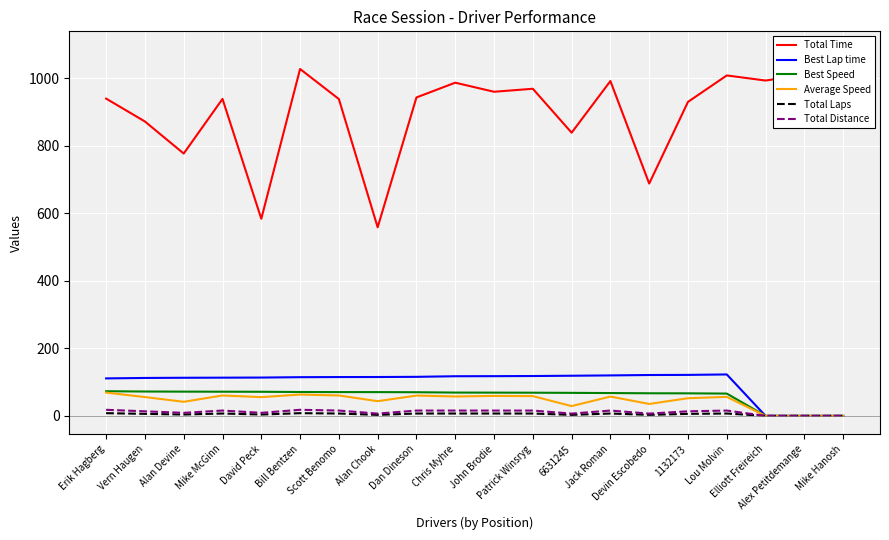

Reading left to right, what are all the values shown in this chart?

Total Time: 939.4	871.6	776.7	938.5	583.5	1027.0	938.1	558.3	942.8	986.5	959.6	968.5	838.4	991.4	687.9	929.7	1008.0	992.9	1009.9	1084.3
Best Lap time: 111.0	112.3	112.8	113.2	113.5	114.6	114.9	115.1	115.6	117.4	117.6	118.0	118.9	119.8	121.0	121.4	122.7	0.0	0.0	0.0
Best Speed: 73.0	72.1	71.8	71.6	71.4	70.7	70.5	70.4	70.1	69.0	68.9	68.6	68.2	67.6	66.9	66.7	66.0	0.0	0.0	0.0
Average Speed: 69.0	55.8	41.7	60.4	55.5	63.1	60.4	43.5	60.1	57.5	59.1	58.5	29.0	57.2	35.3	52.3	56.3	0.0	0.0	0.0
Total Laps: 8.0	6.0	4.0	7.0	4.0	8.0	7.0	3.0	7.0	7.0	7.0	7.0	3.0	7.0	3.0	6.0	7.0	0.0	0.0	0.0
Total Distance: 18.0	13.5	9.0	15.8	9.0	18.0	15.8	6.8	15.8	15.8	15.8	15.8	6.8	15.8	6.8	13.5	15.8	0.0	0.0	0.0